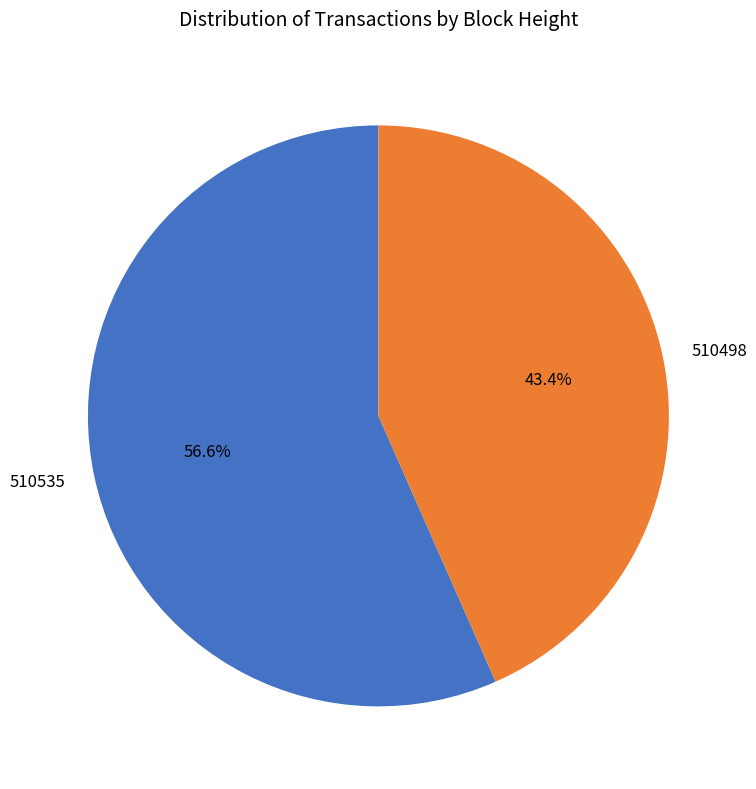

What is the largest slice in the pie chart?

510535